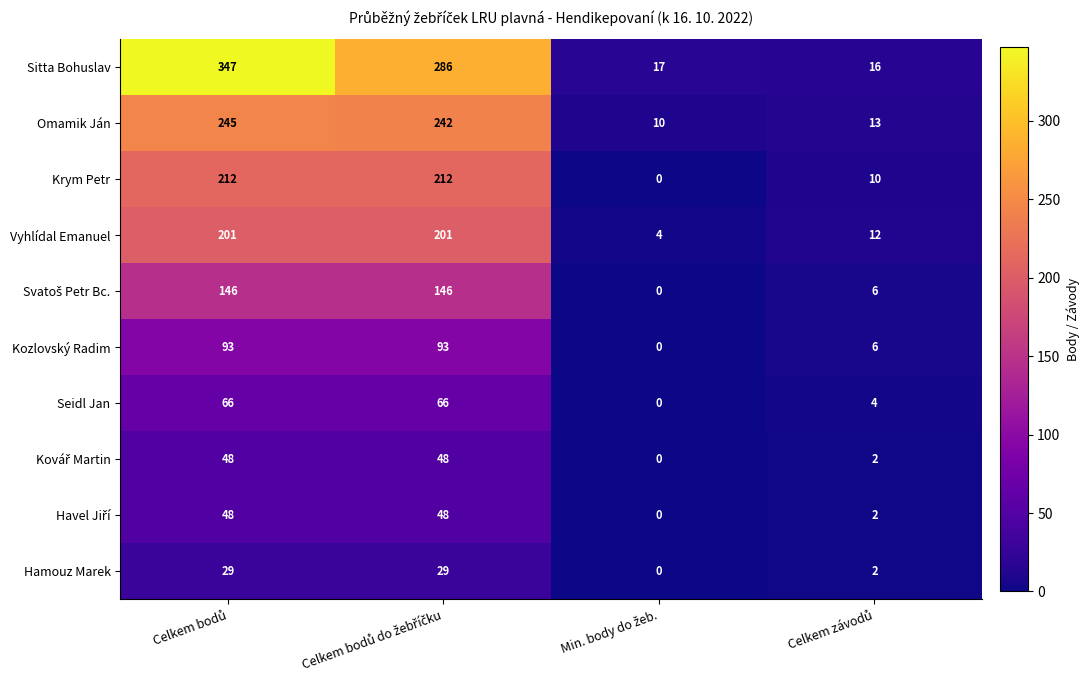

Which series has the largest total across all categories?

Sitta Bohuslav